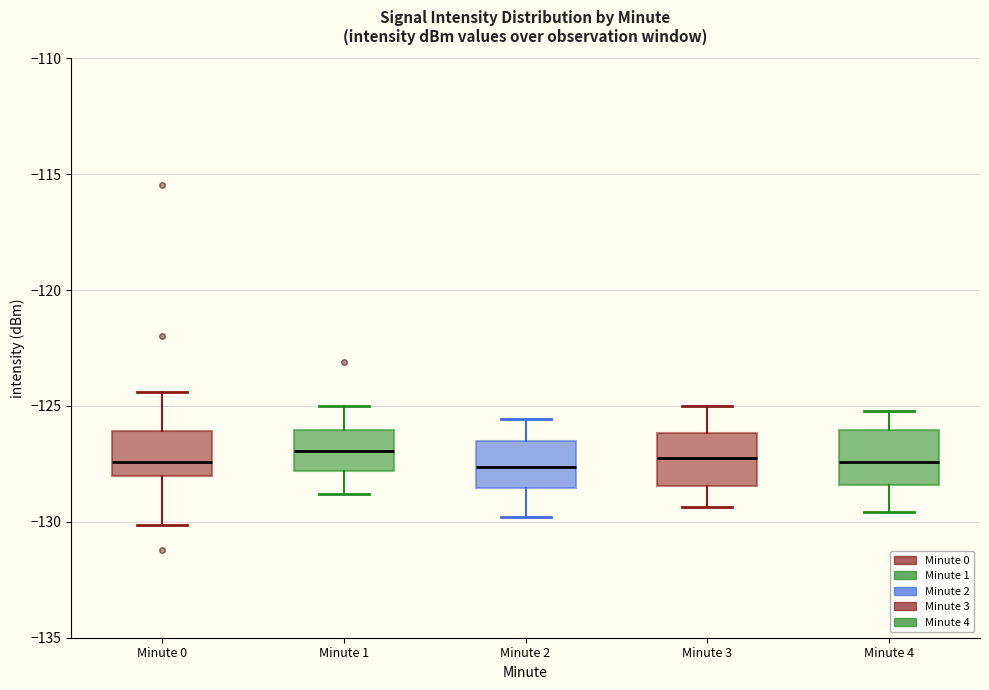

Where does the upper whisker of the box for Minute 4 end on the y-axis? The values are not printed on the chart, so give them approximately, as read against the axis.

-125.0